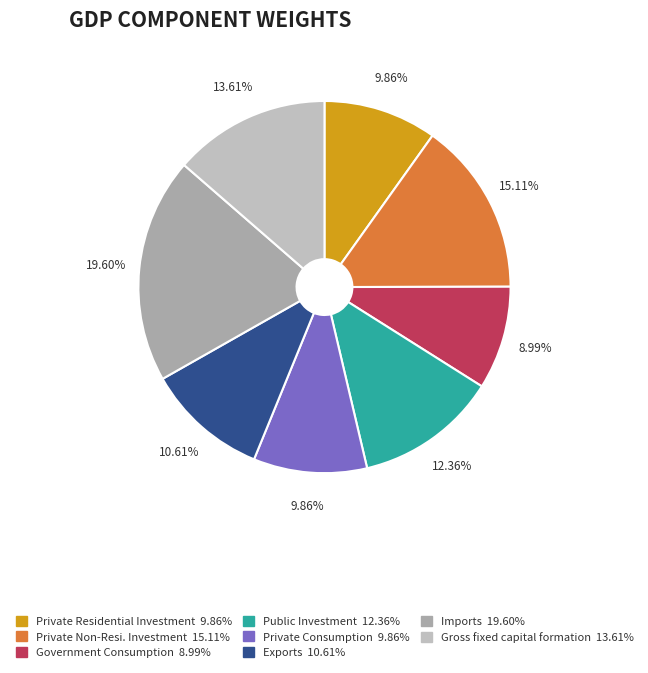

Rank the categories by value from lowest to highest.

Government Consumption, Private Residential Investment, Private Consumption, Exports, Public Investment, Gross fixed capital formation, Private Non-Resi. Investment, Imports